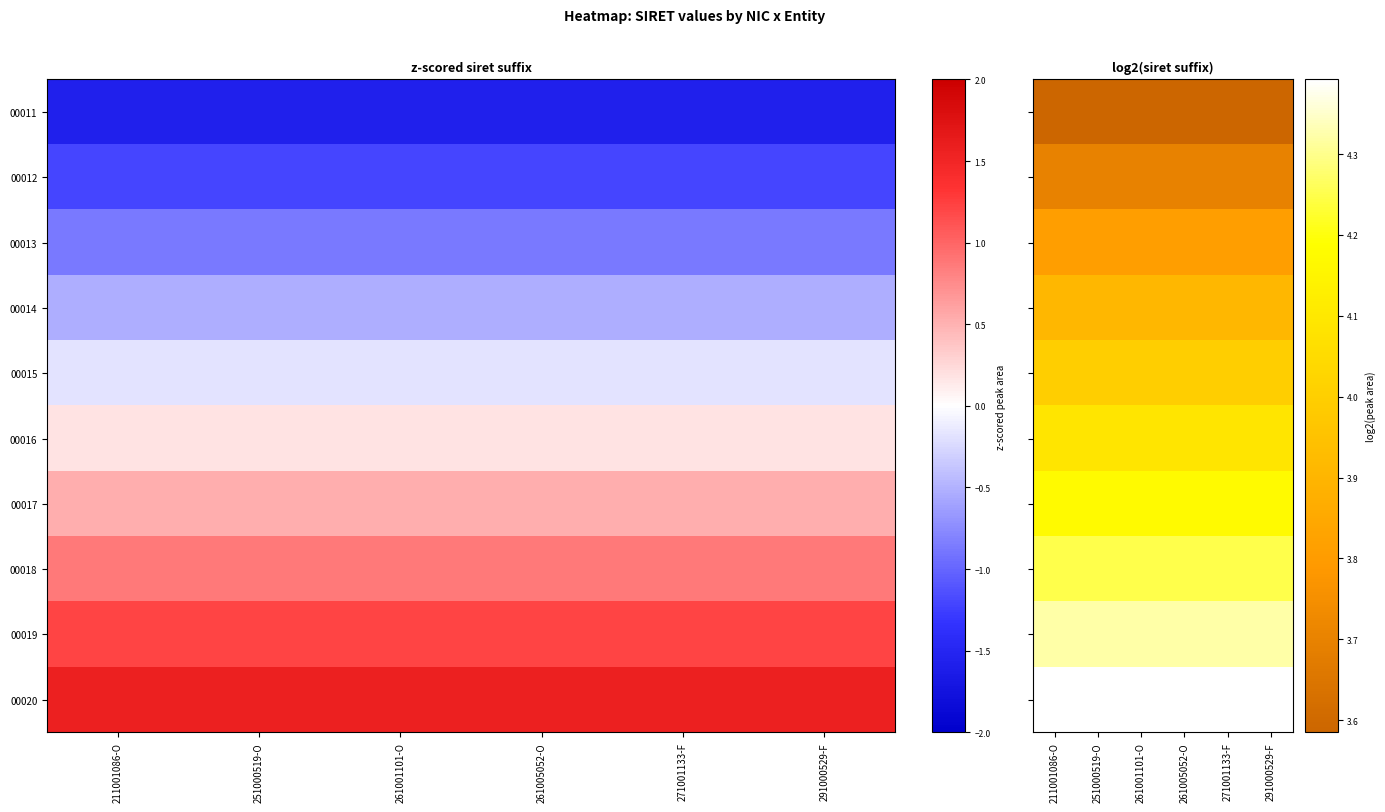

At which label is 00020 closest to 4?

211001086-O